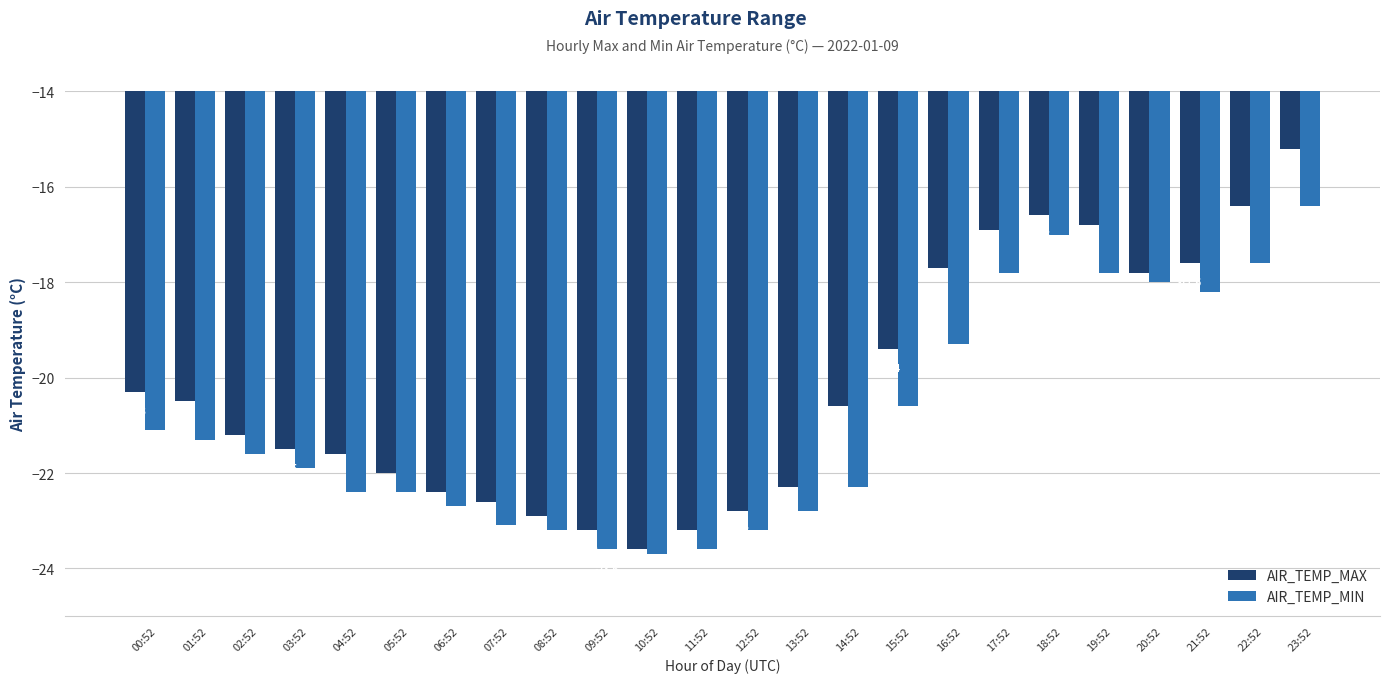

List the series in order of their overall mean, highest first.

AIR_TEMP_MAX, AIR_TEMP_MIN